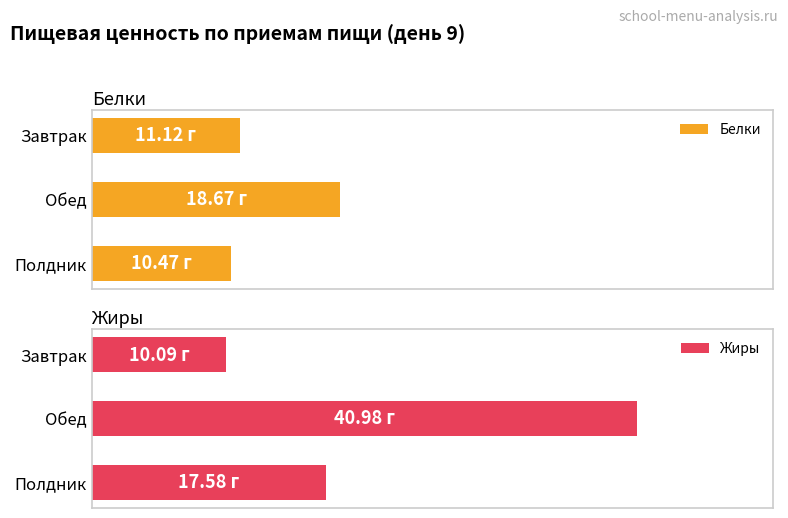

Which series has the largest total across all categories?

Жиры